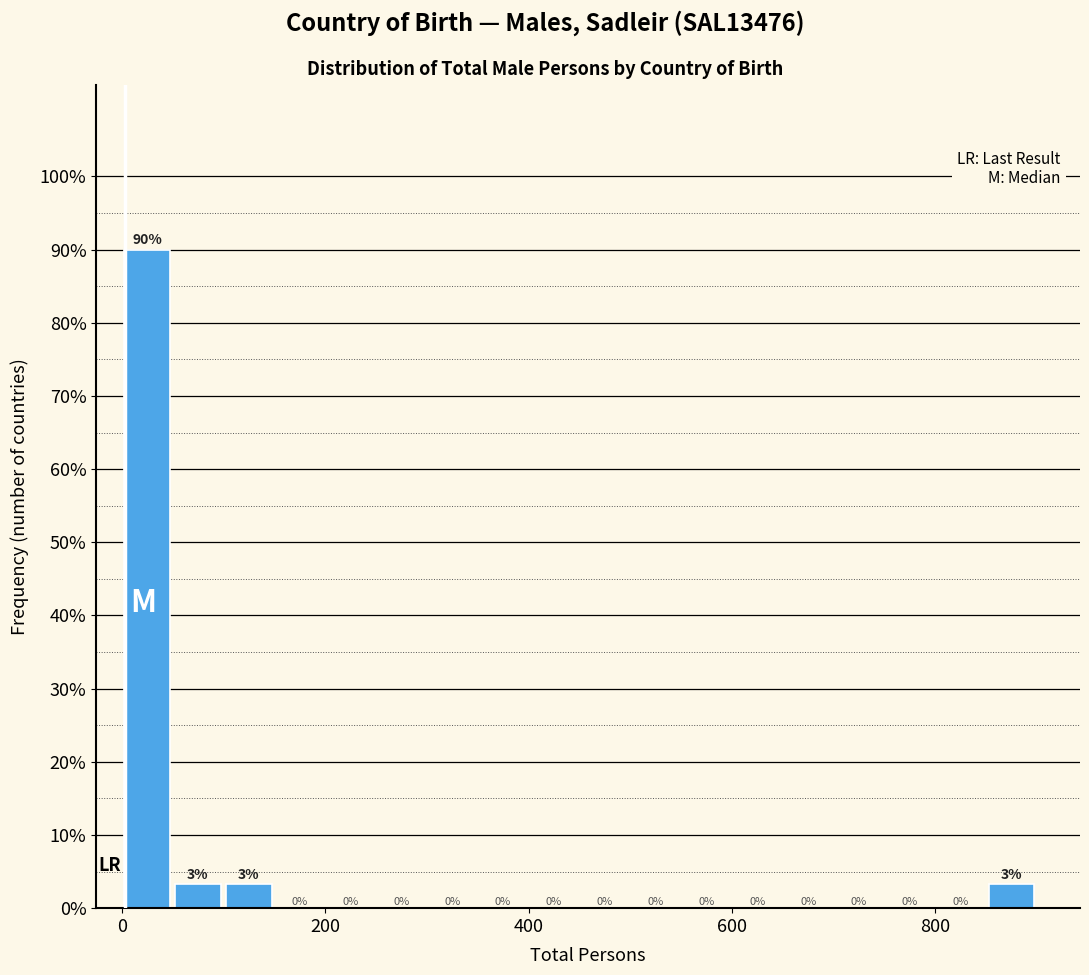

Read against the x-axis, roughly where is the centre of the tallest bar?

20